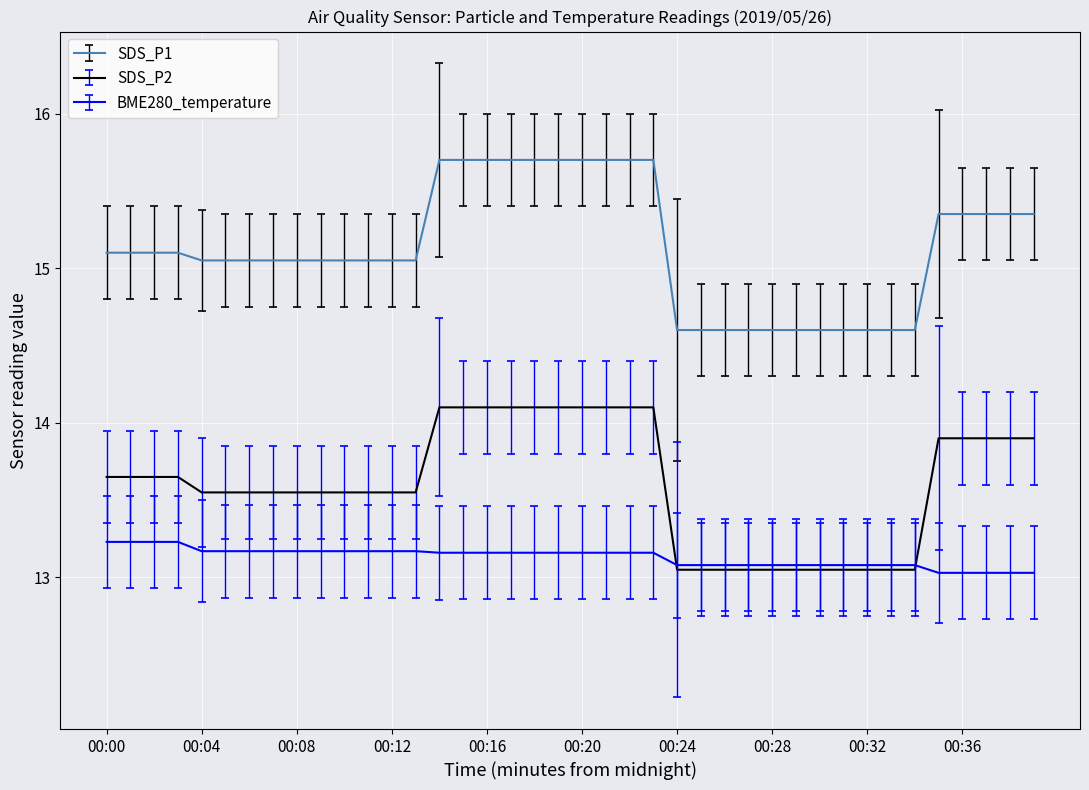

What is the difference between the second highest and second lowest values in the BME280_temperature series?

0.2